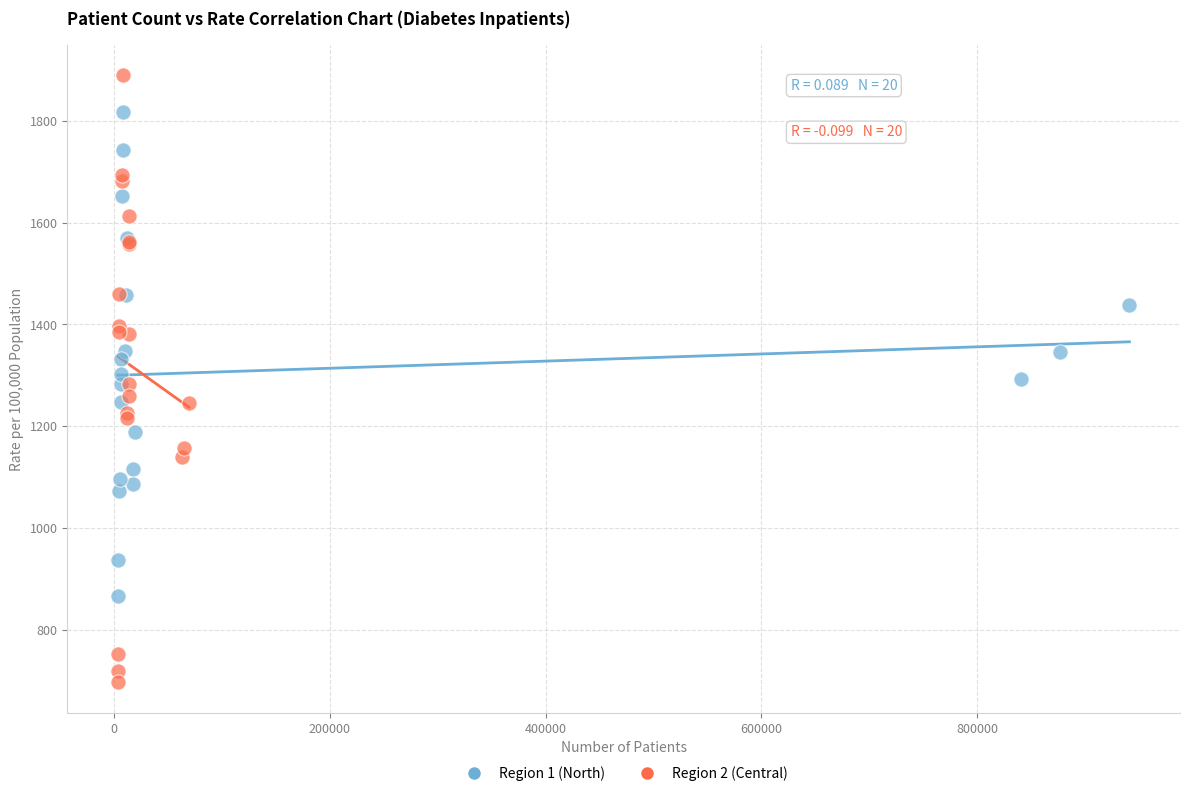

Which series contains the highest Y value?

Region 2 (Central)